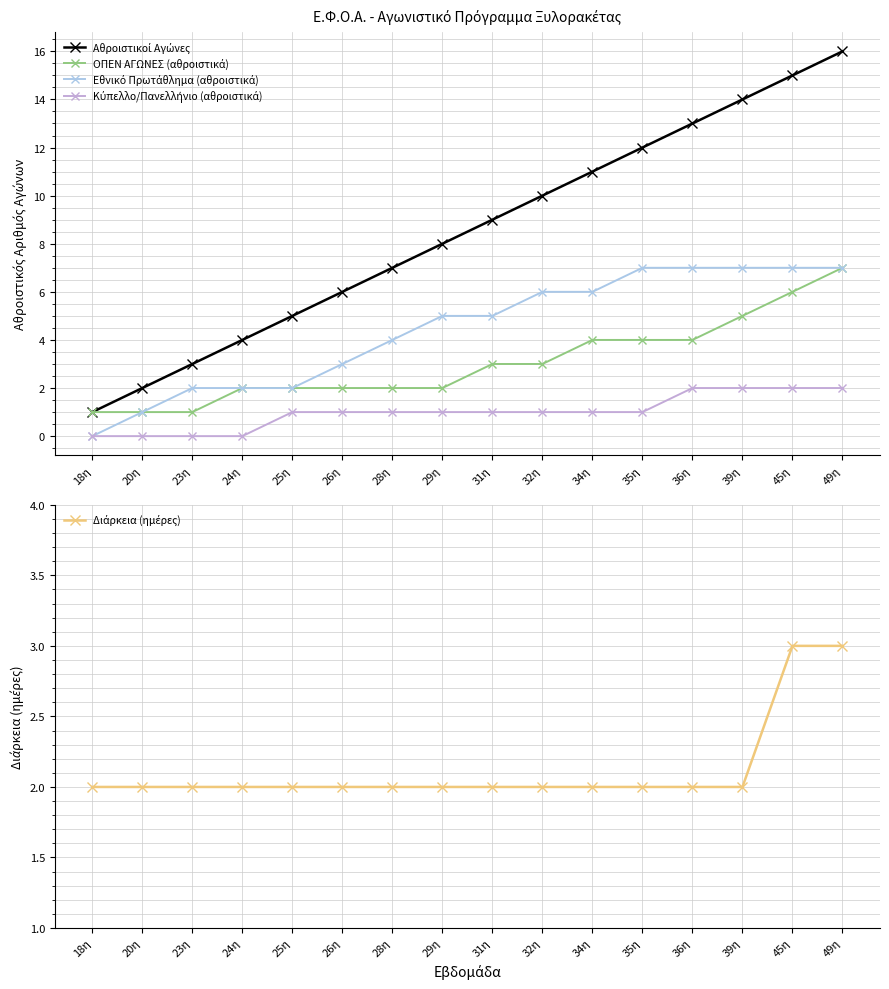

What is the difference between the second highest and minimum values in the Αθροιστικοί Αγώνες series?

14